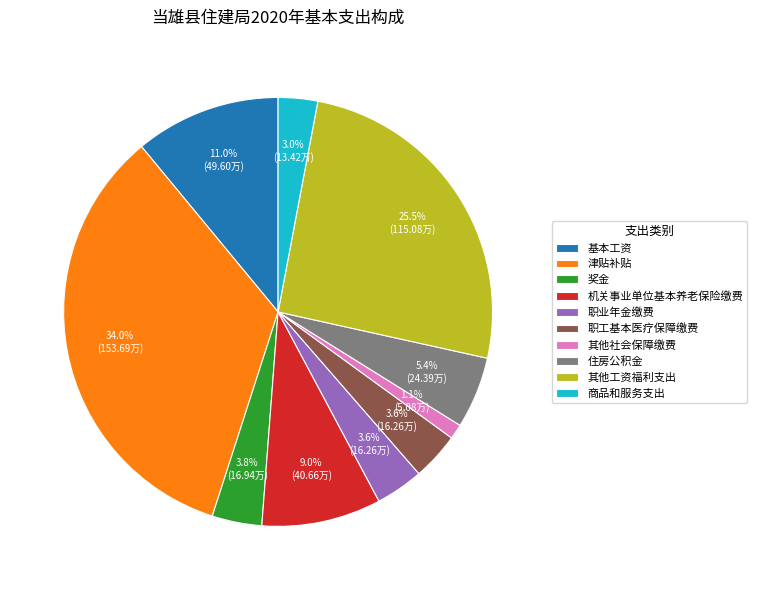

To the nearest percent, what is the average slice percentage?

10%